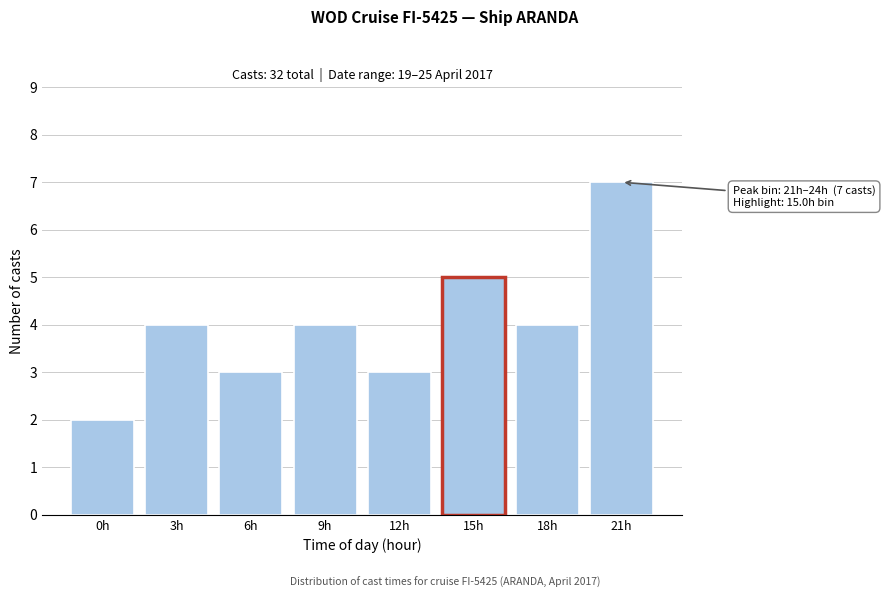

Reading right to left, list all the values displayed in this chart.

21h=7	18h=4	15h=5	12h=3	9h=4	6h=3	3h=4	0h=2